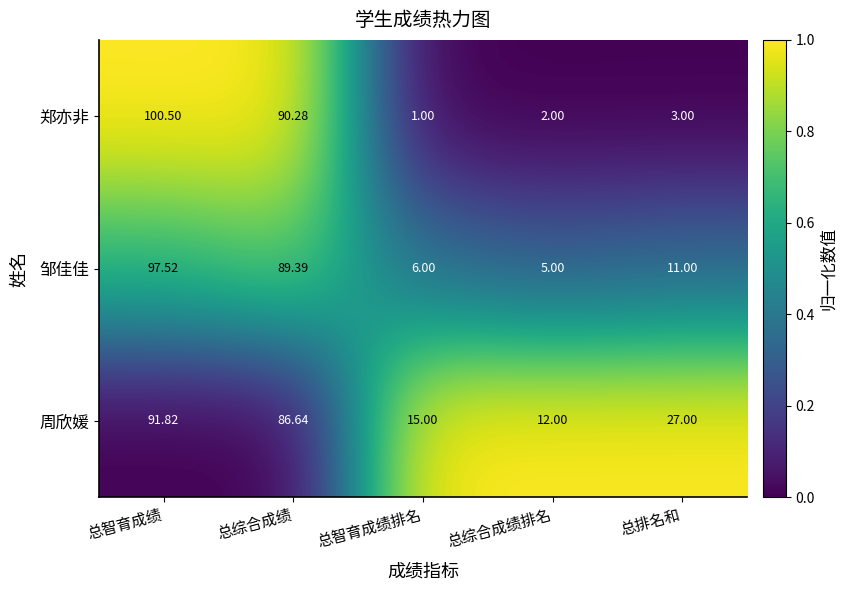

Which series has the widest spread of values?

郑亦非